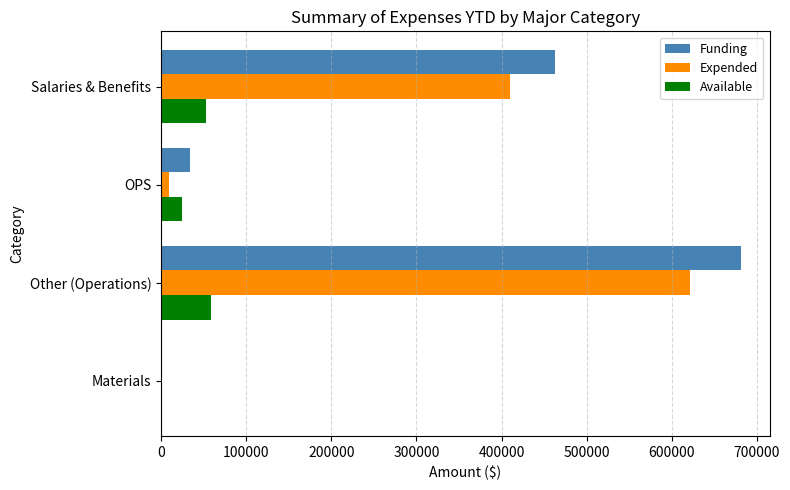

At which category is the sum across all series the highest?

Other (Operations)